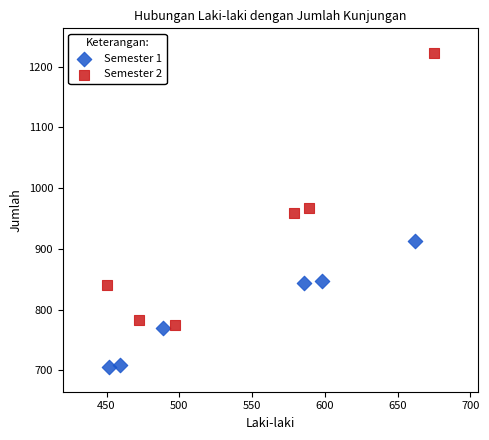

Which series reaches the minimum Y coordinate?

Semester 1